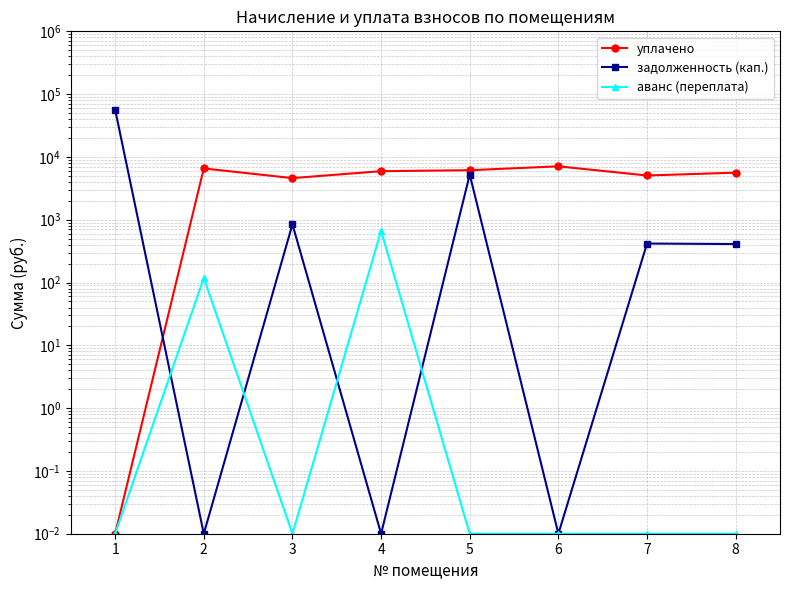

What is the sum of the задолженность (кап.) values at 3 and 4?

846.0